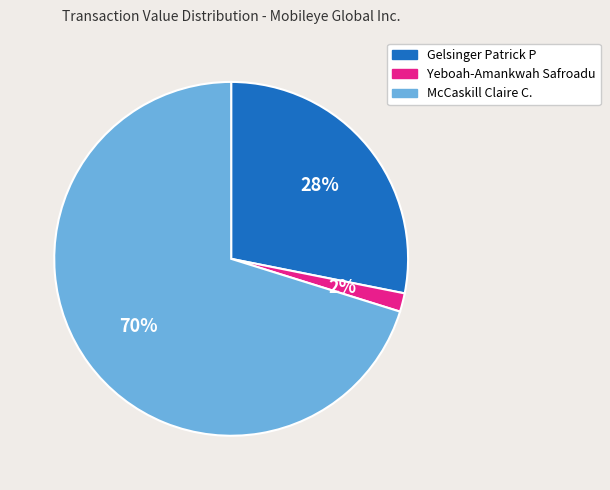

Is there any slice that represents more than half of the pie?

Yes